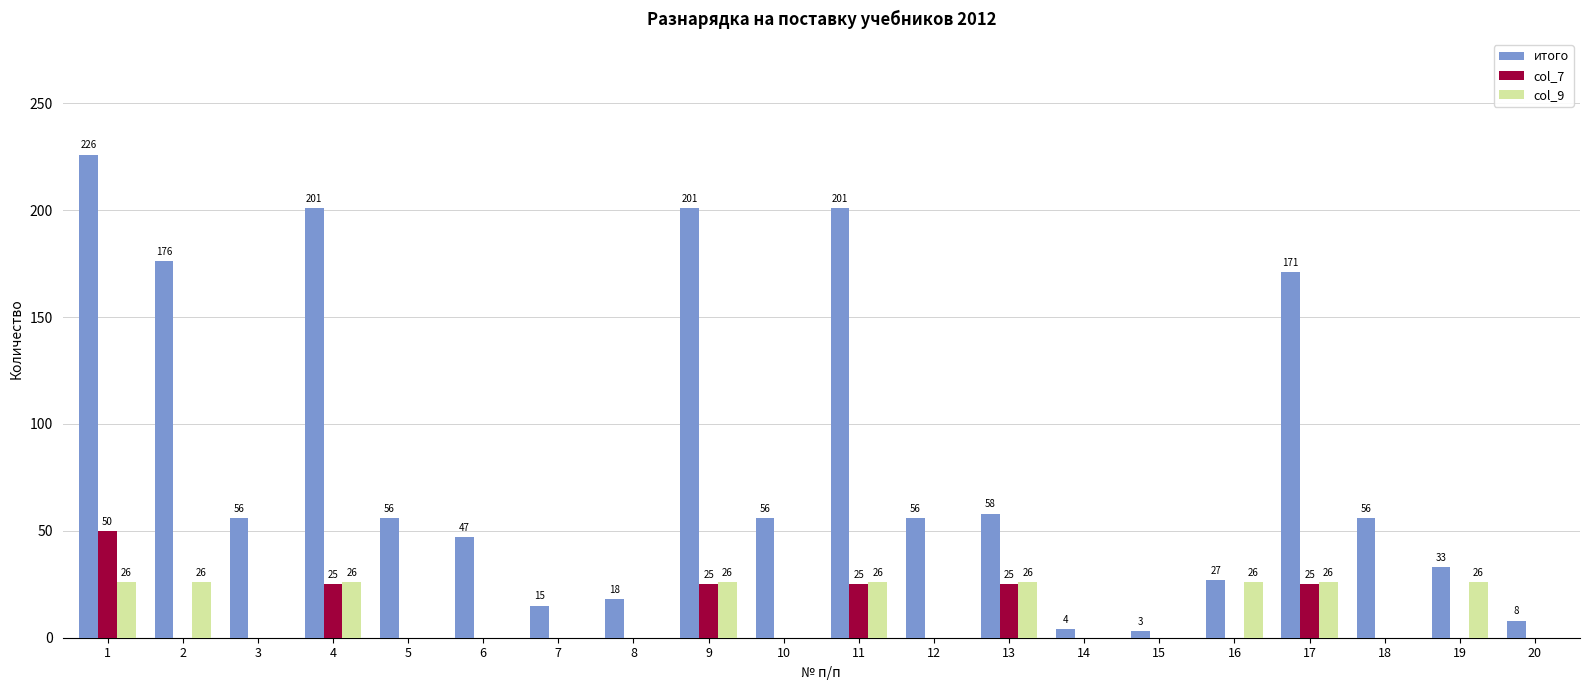

Is the value of итого at 19 greater than the value of col_7 at 2?

Yes